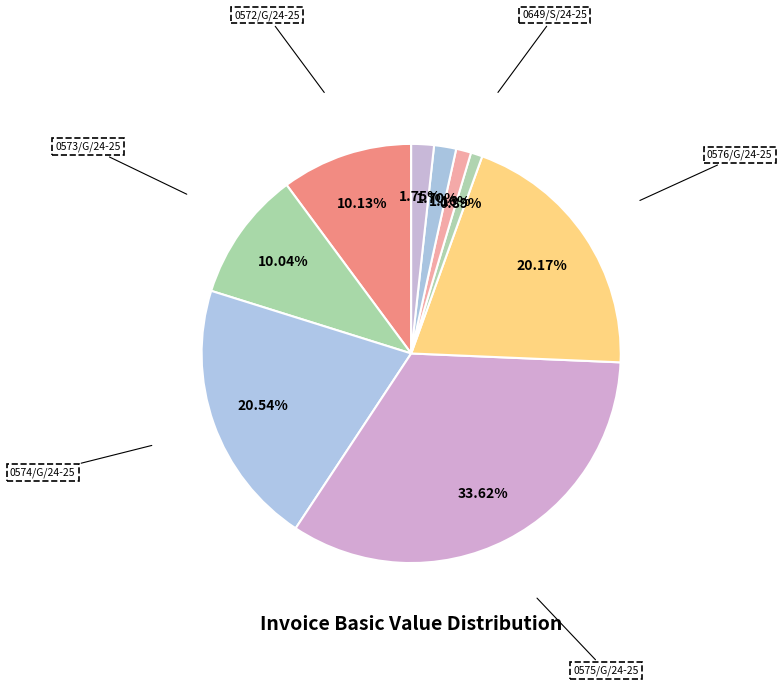

What percentage is the 0573/G/24-25 slice, to the nearest percent?

10%